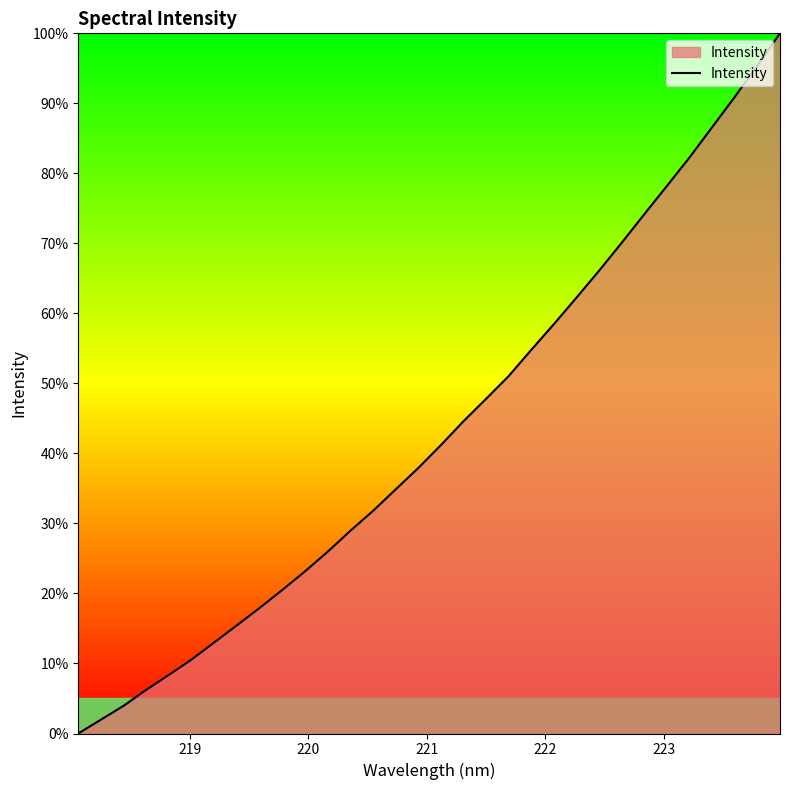

What is the difference between the maximum and minimum values?

100.0